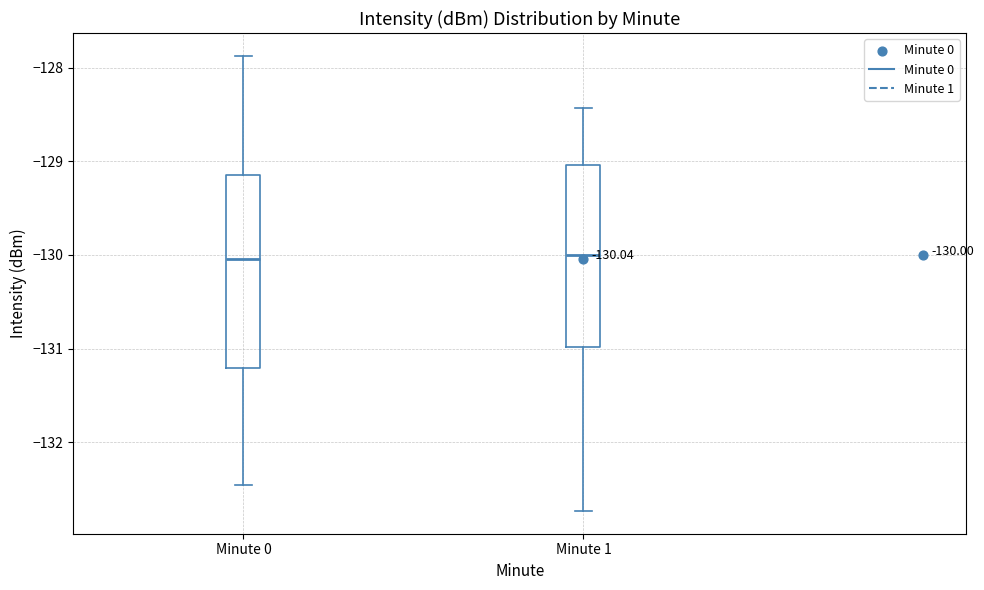

Comparing the boxes themselves (not the whiskers), which one is the tallest?

Minute 0